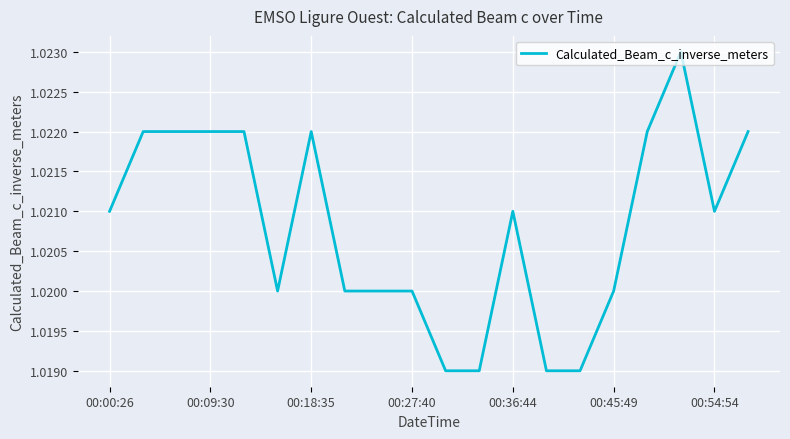

True or false: the data shows 1.7 at 00:36:44.

False